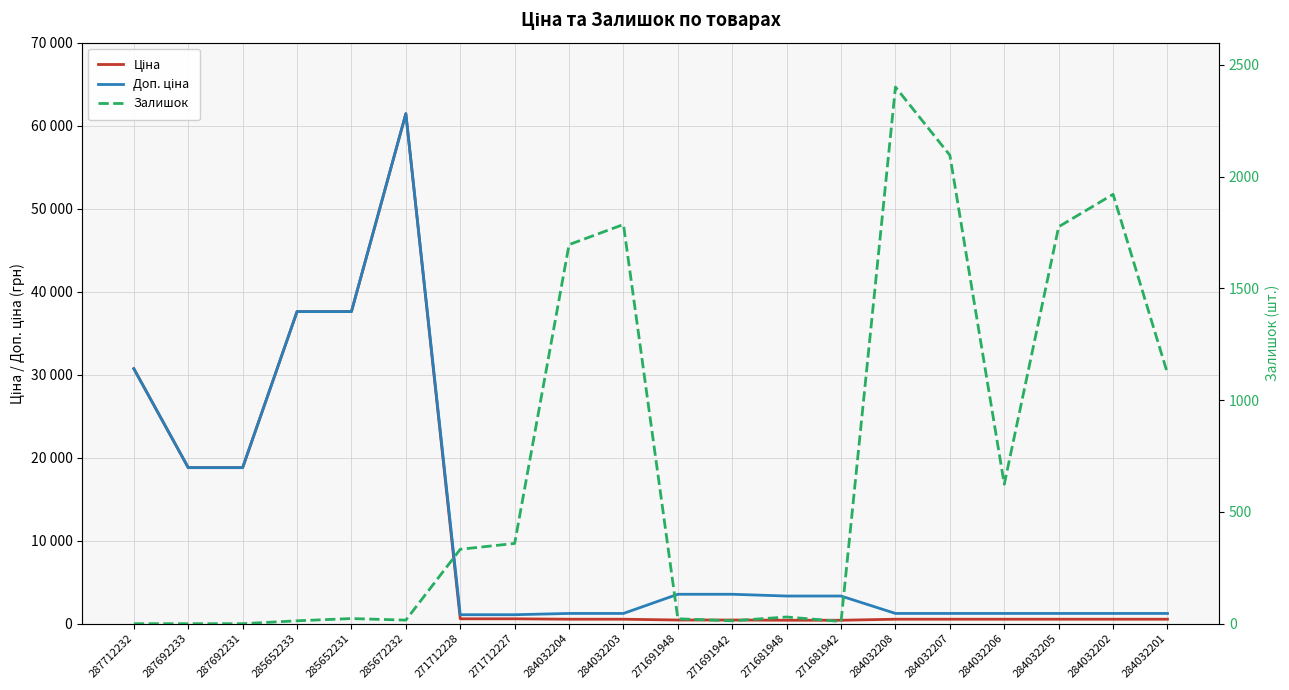

In Доп. ціна, how many points are higher than both neighbors (excluding endpoints)?

1